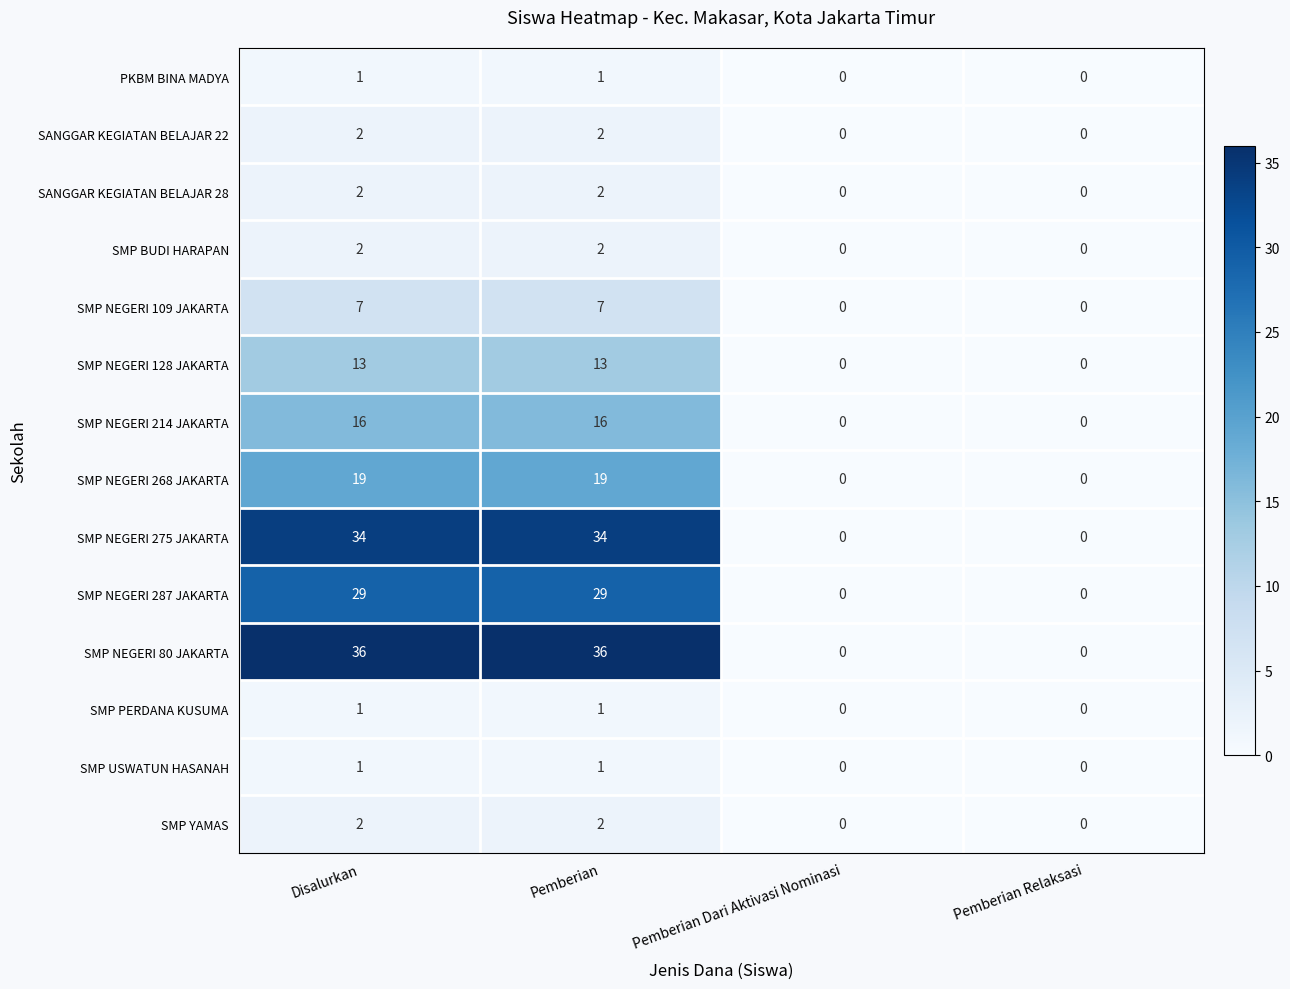

What is the total value across all series at Disalurkan?

165